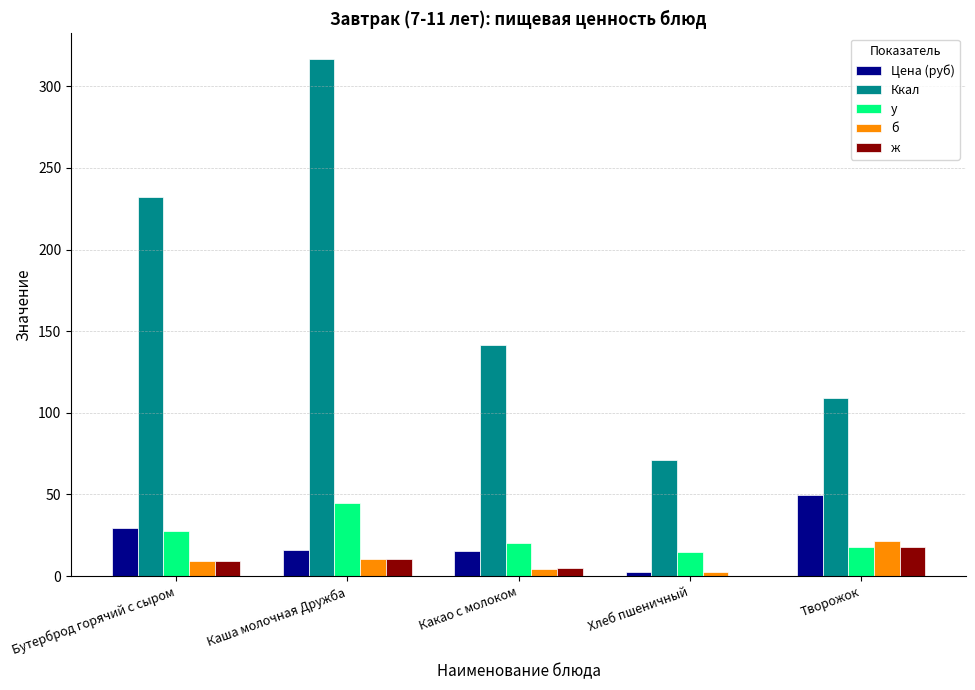

Which series changed the most between Бутерброд горячий с сыром and Хлеб пшеничный?

Ккал